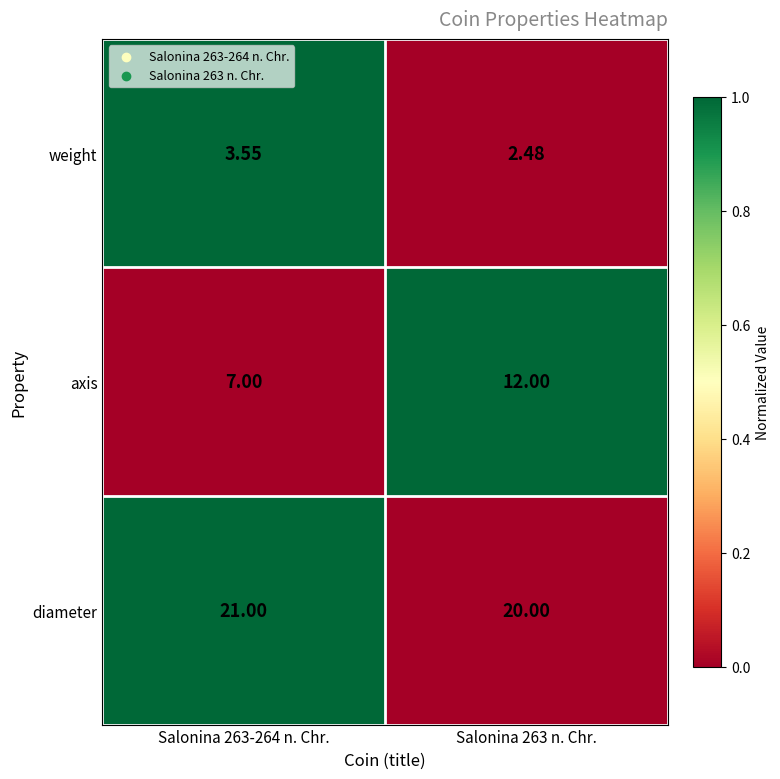

At which category is the sum across all series the highest?

Salonina 263 n. Chr.